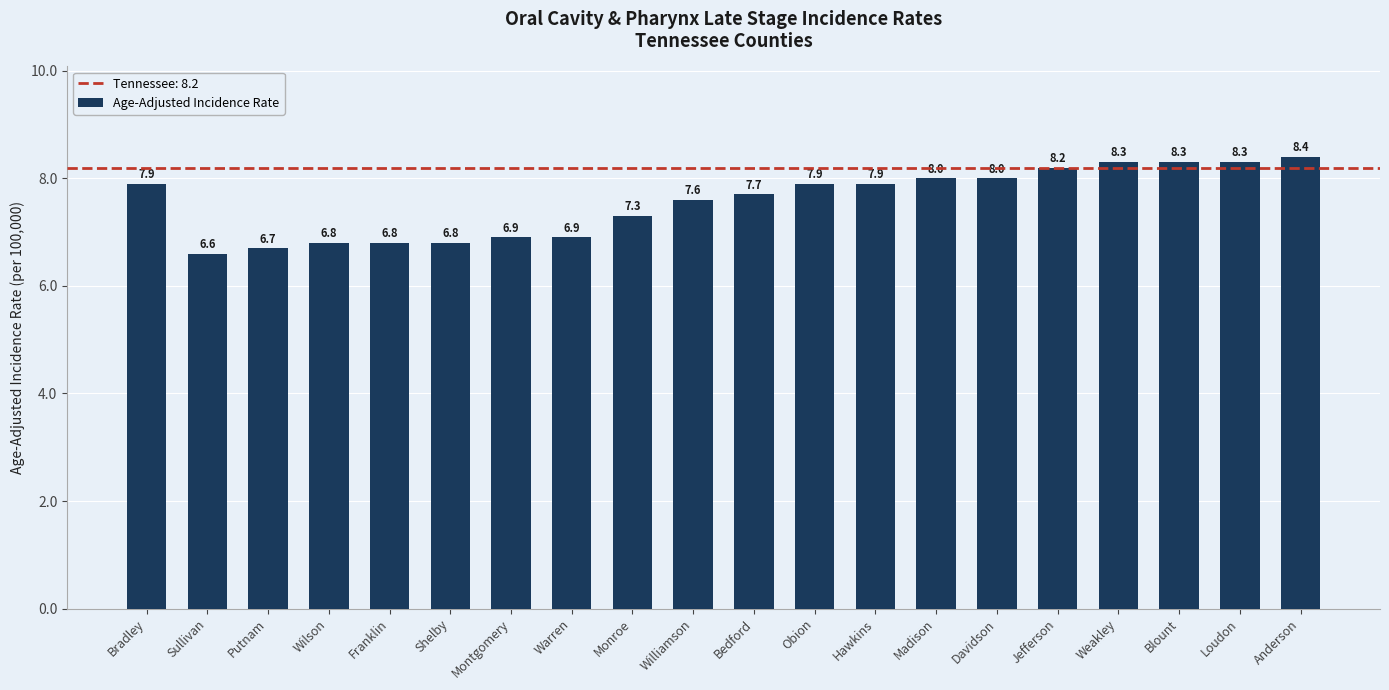

What position from the left is Anderson?

20